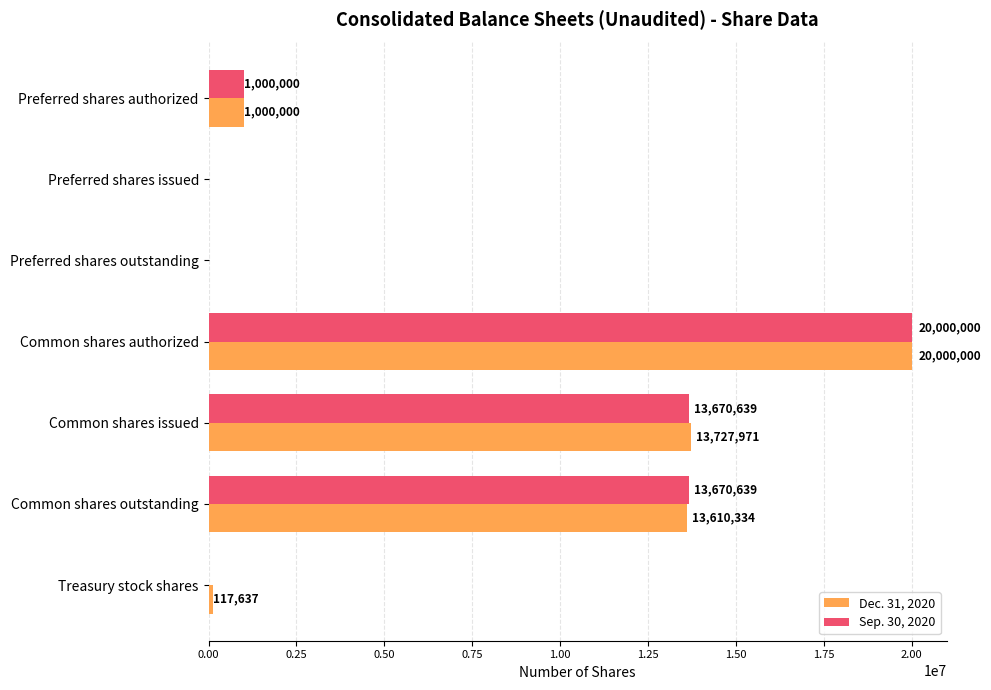

At which label is Dec. 31, 2020 closest to 10000000?

Common shares outstanding